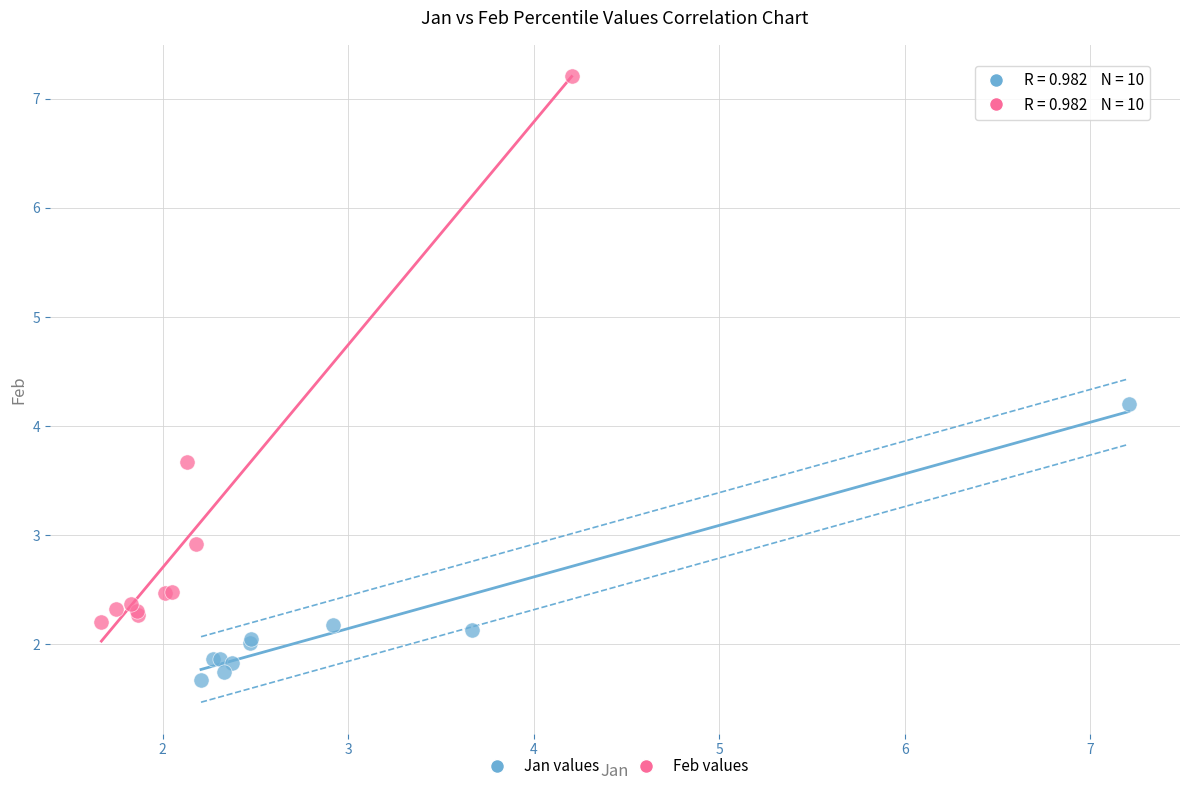

Which series has the widest spread of Y values?

Feb values